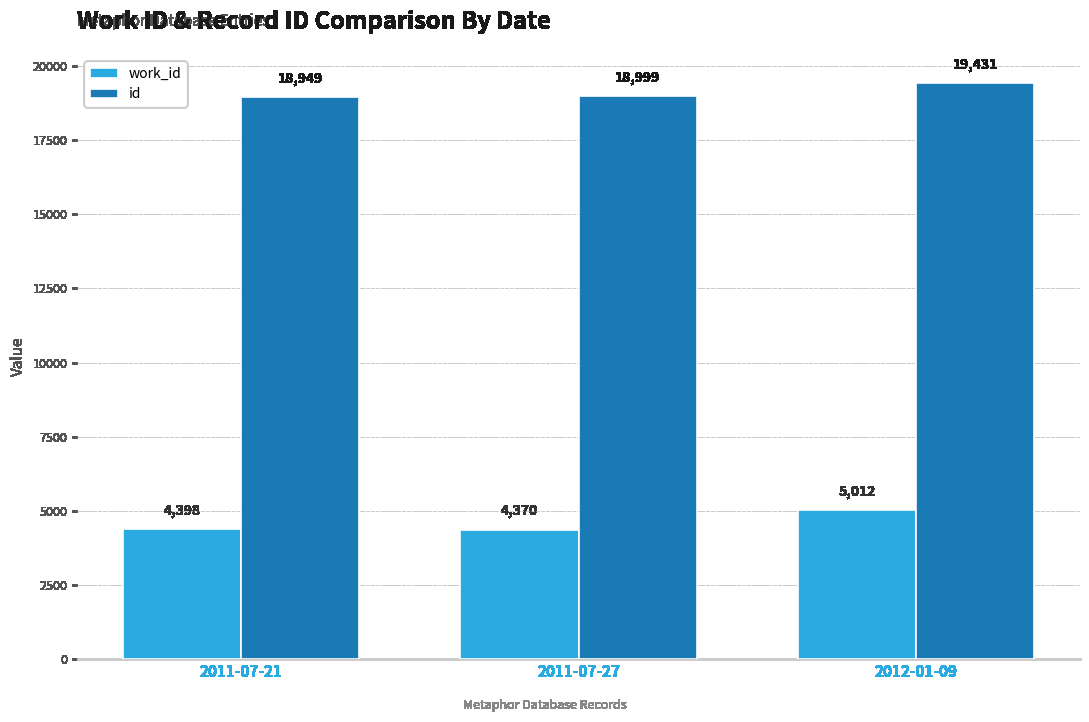

Rank the series at 2011-07-21 from highest to lowest value.

id, work_id